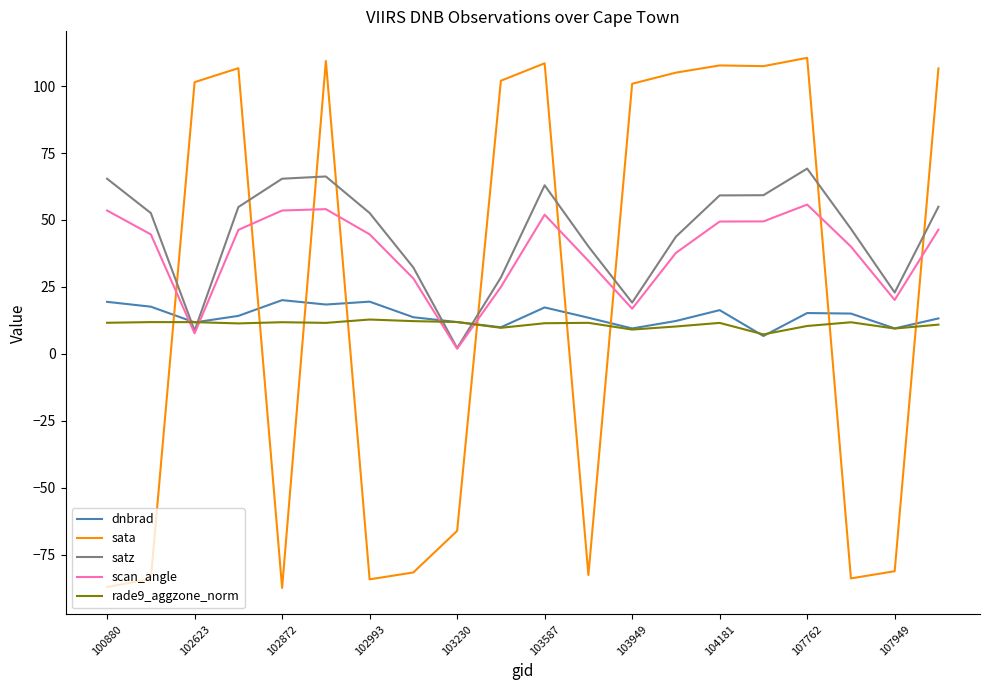

What are all the series names shown in the legend?

dnbrad, sata, satz, scan_angle, rade9_aggzone_norm